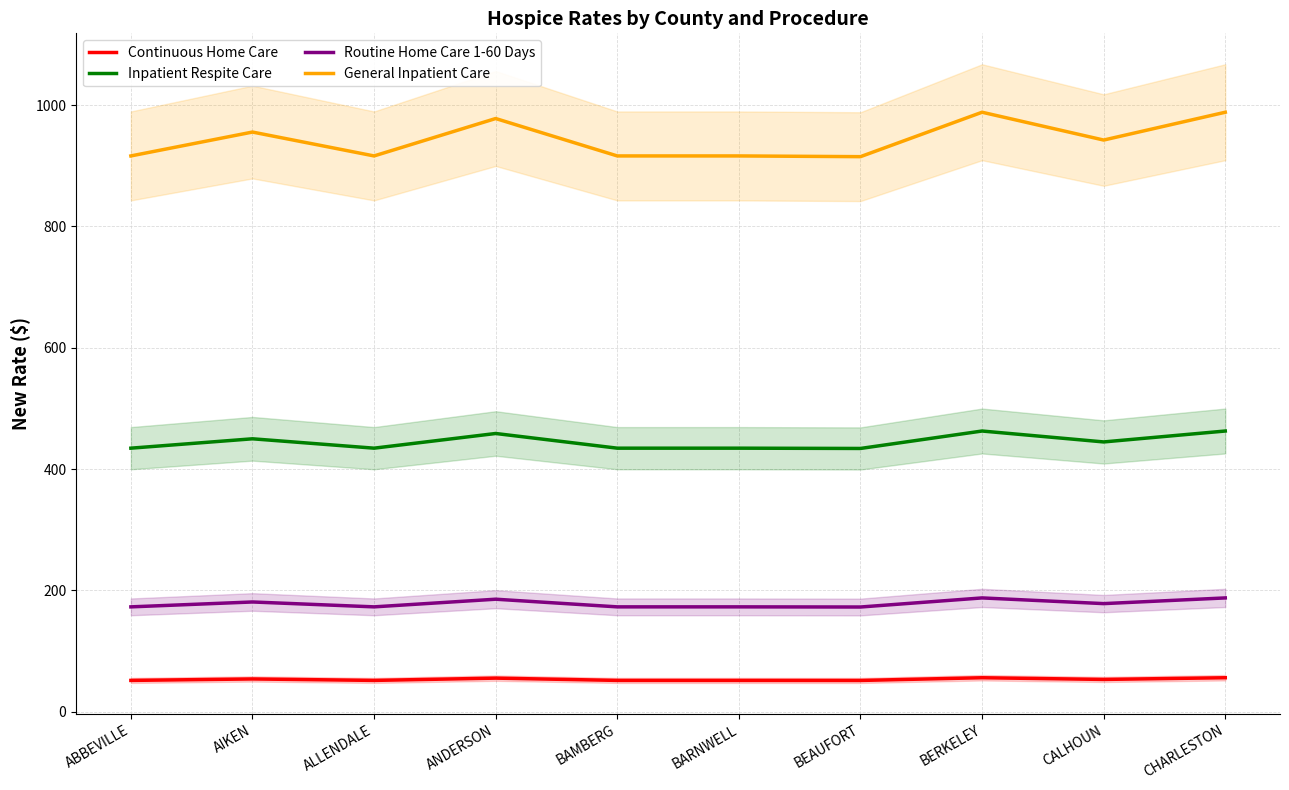

What position from the right is BEAUFORT?

4